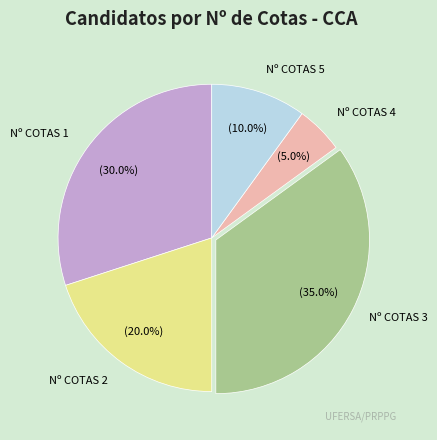

Does any single category account for the majority?

No